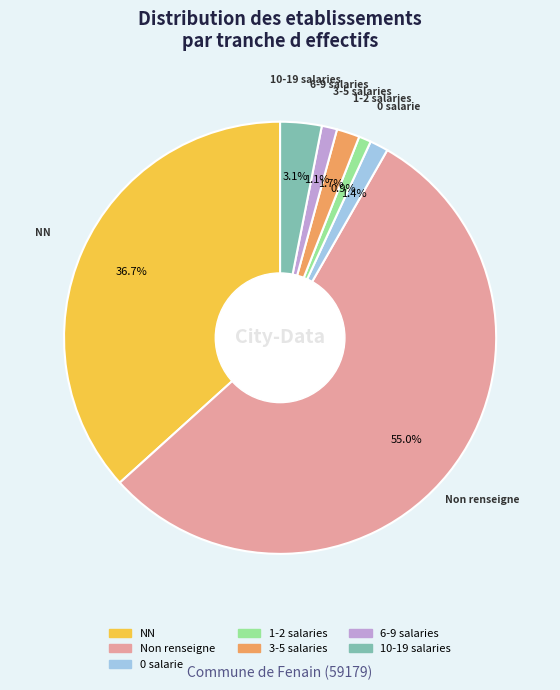

Does any single category account for the majority?

Yes